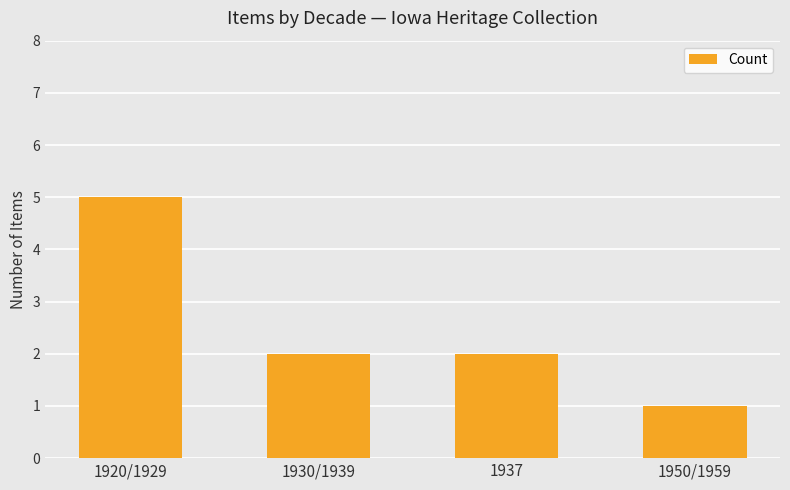

Is it true that the value at 1920/1929 is 5?

True